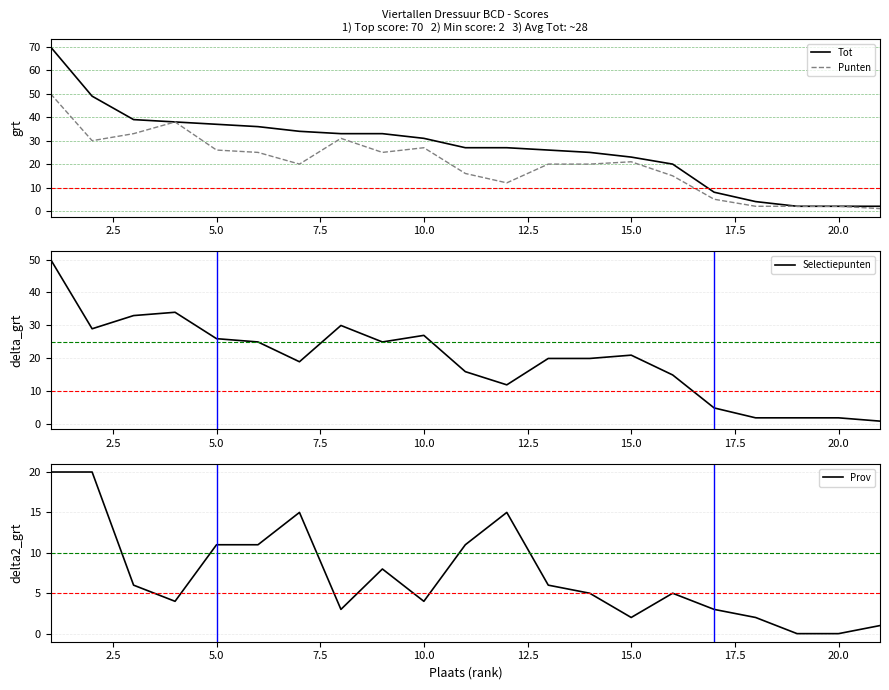

What is the maximum value for Punten?

50